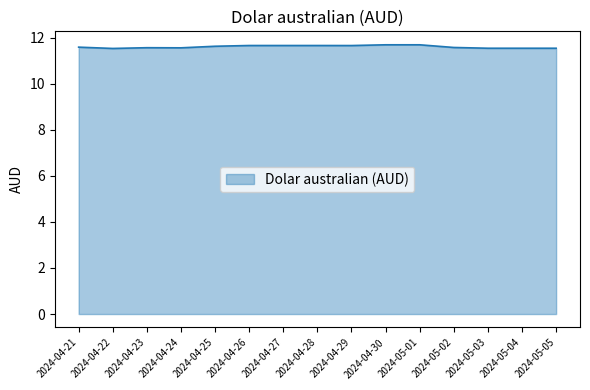

What is the difference between the maximum and minimum values?

0.2